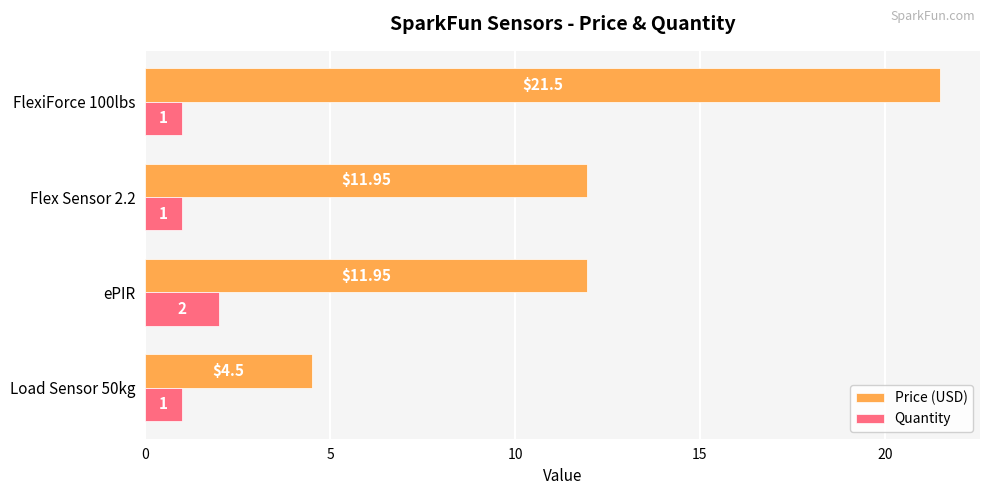

How many data points in Quantity are above 1?

1